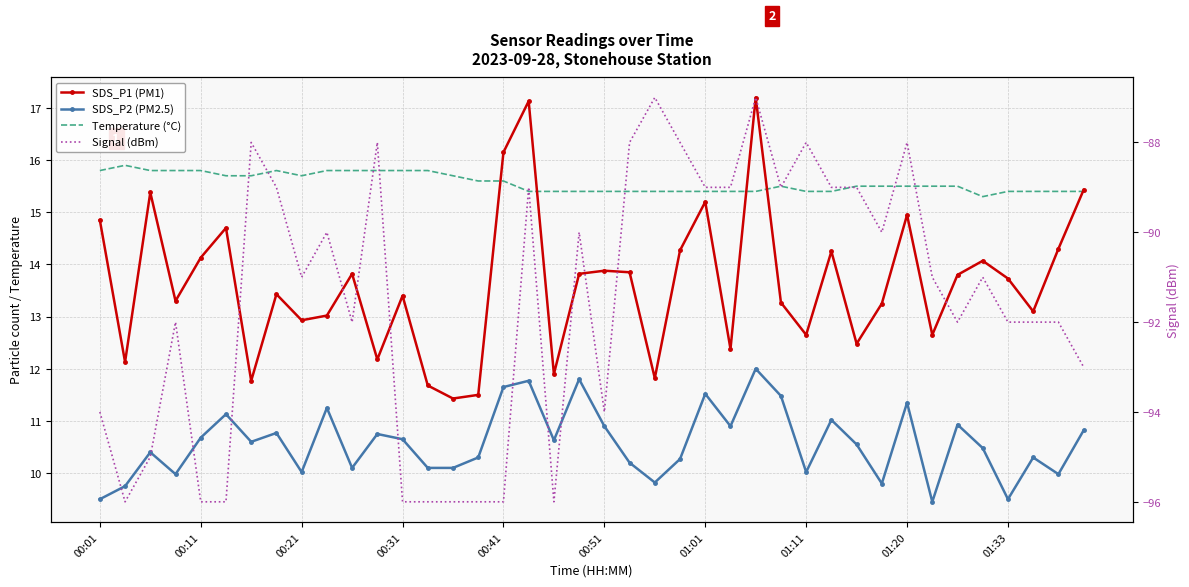

What is the difference between the maximum and minimum values in the SDS_P2 (PM2.5) series?

2.6